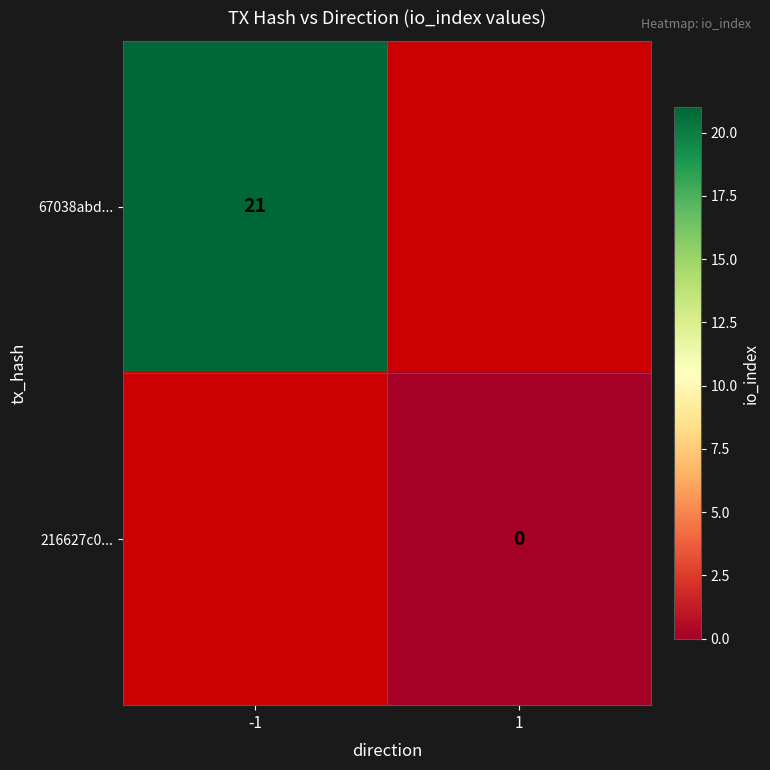

The value of 67038abd... at -1 is 14. True or false?

False